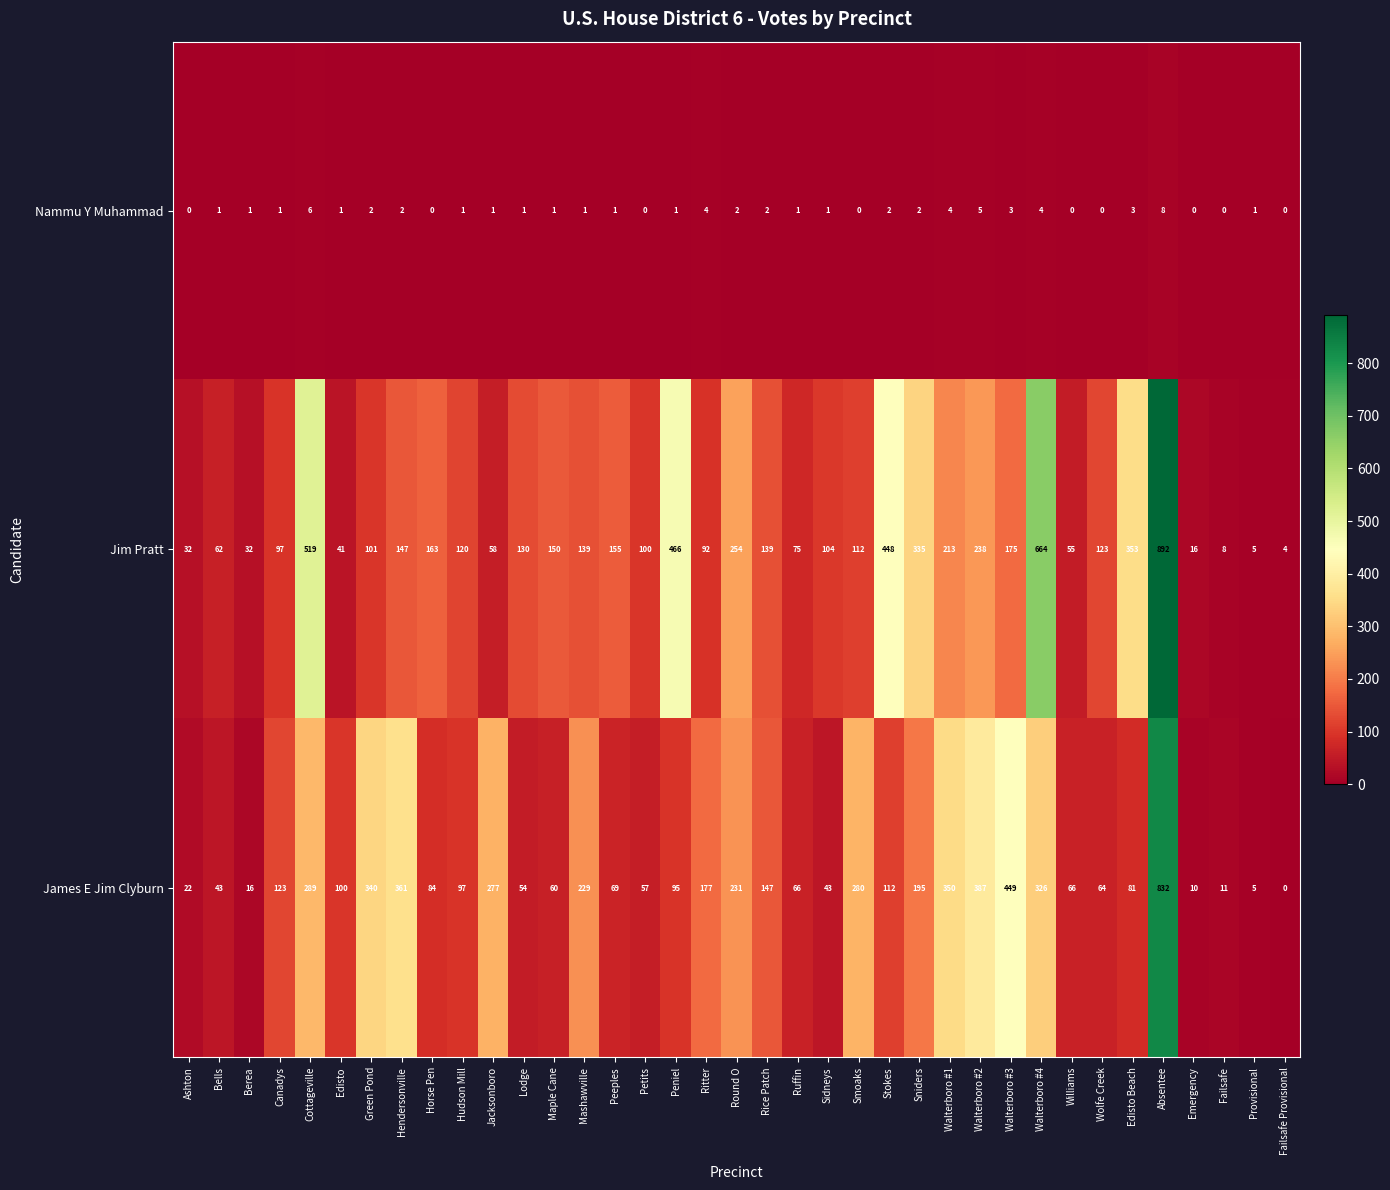

Which series has the largest total across all categories?

Jim Pratt